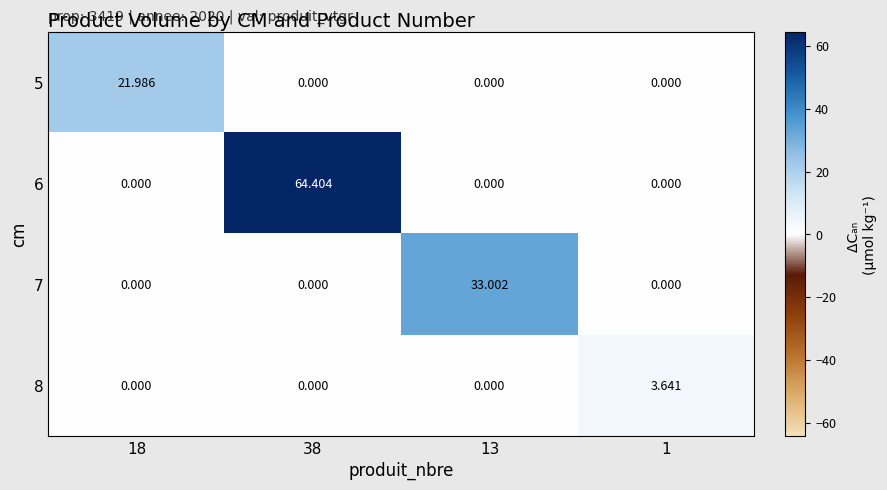

Is the value of 7 at 13 greater than the value of 8 at 38?

Yes